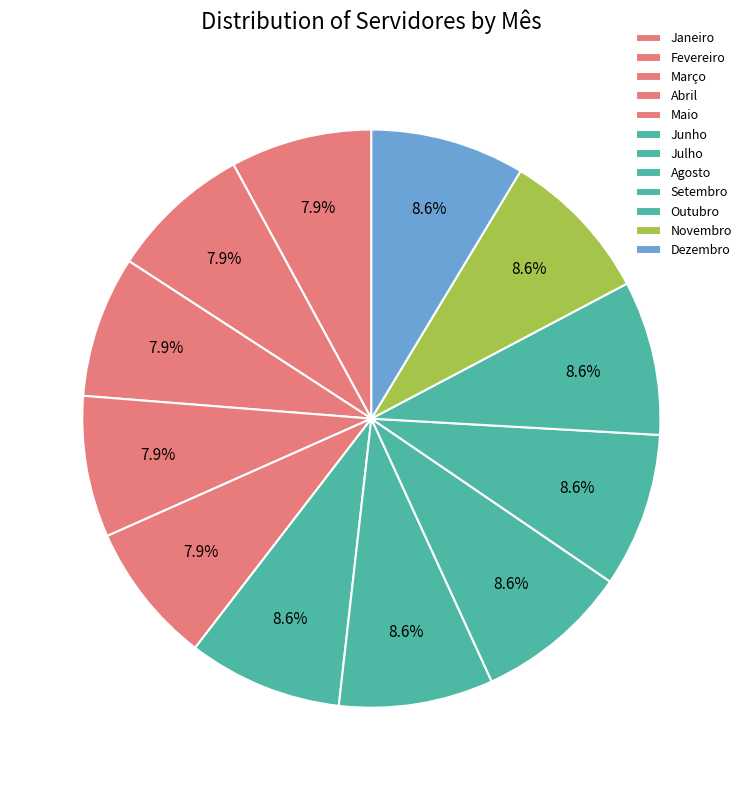

Does Abril represent more than half of the total?

No